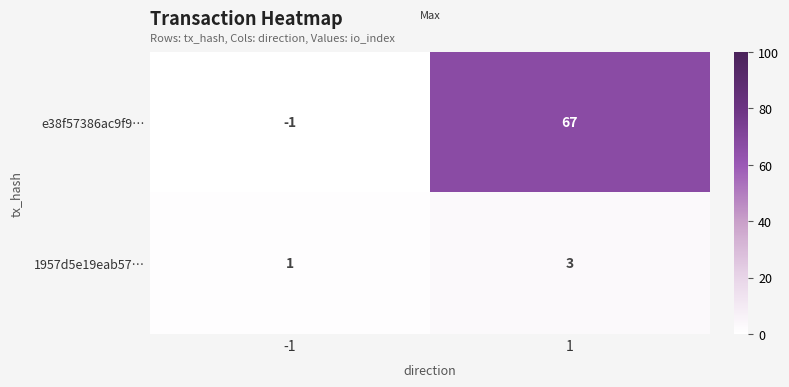

What is the sum of all e38f57386ac9f9… values?

66